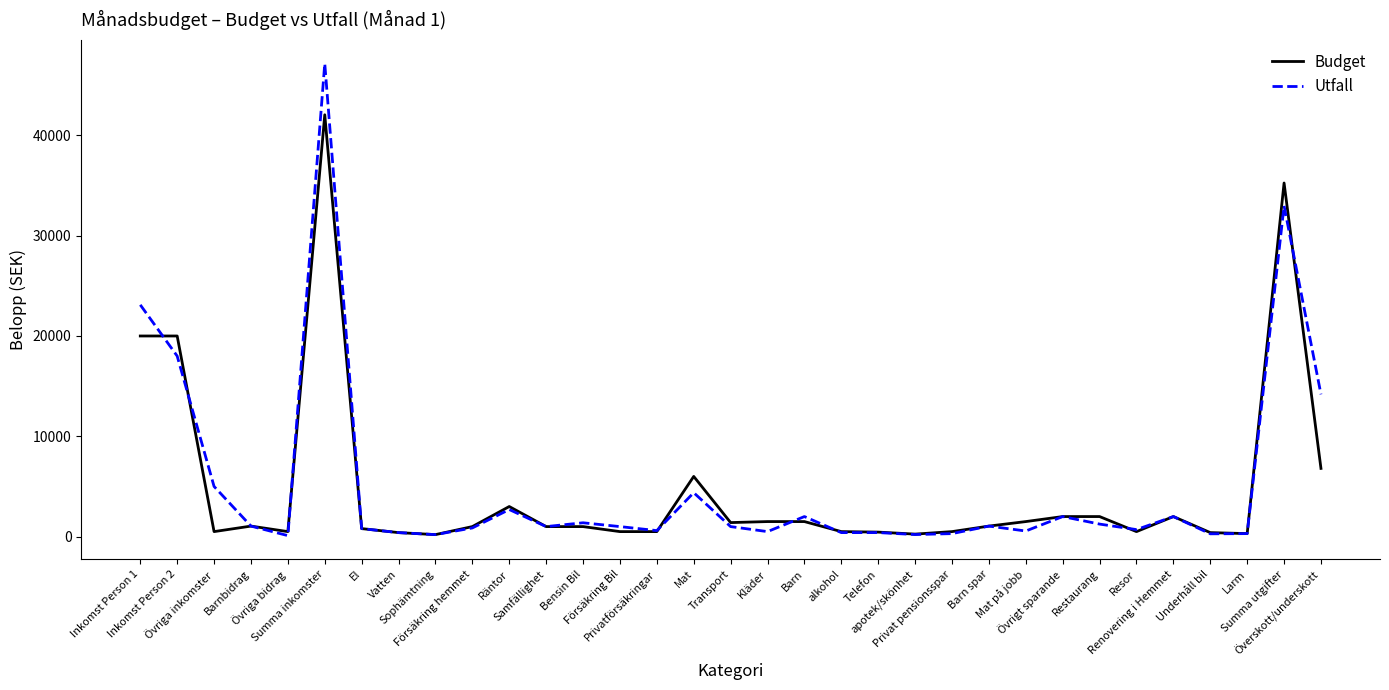

Is it true that Utfall equals 300.0 at Privat pensionsspar?

True